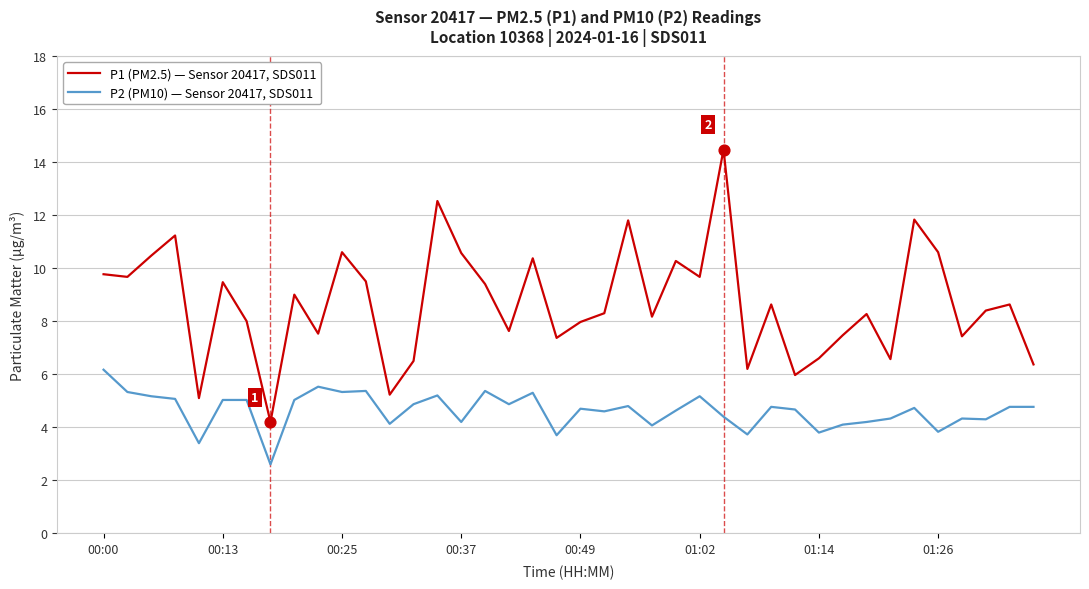

At how many categories does at least one series exceed 13?

1